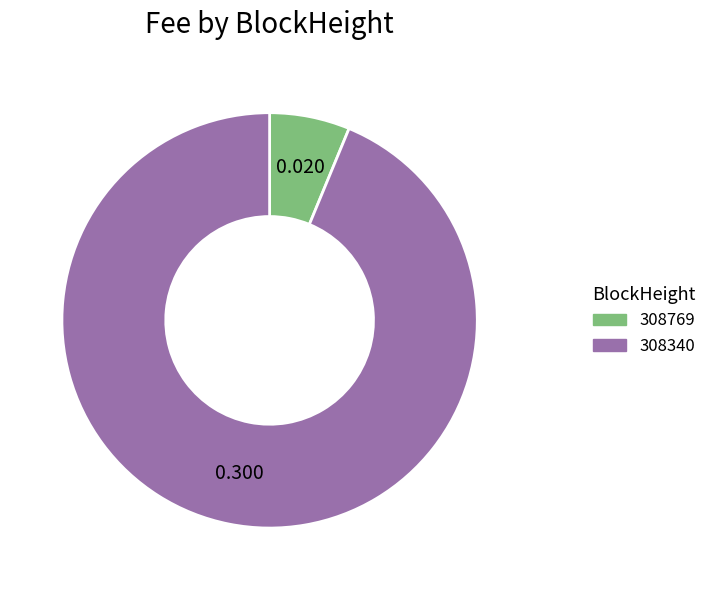

Does 308769 represent more than half of the total?

No